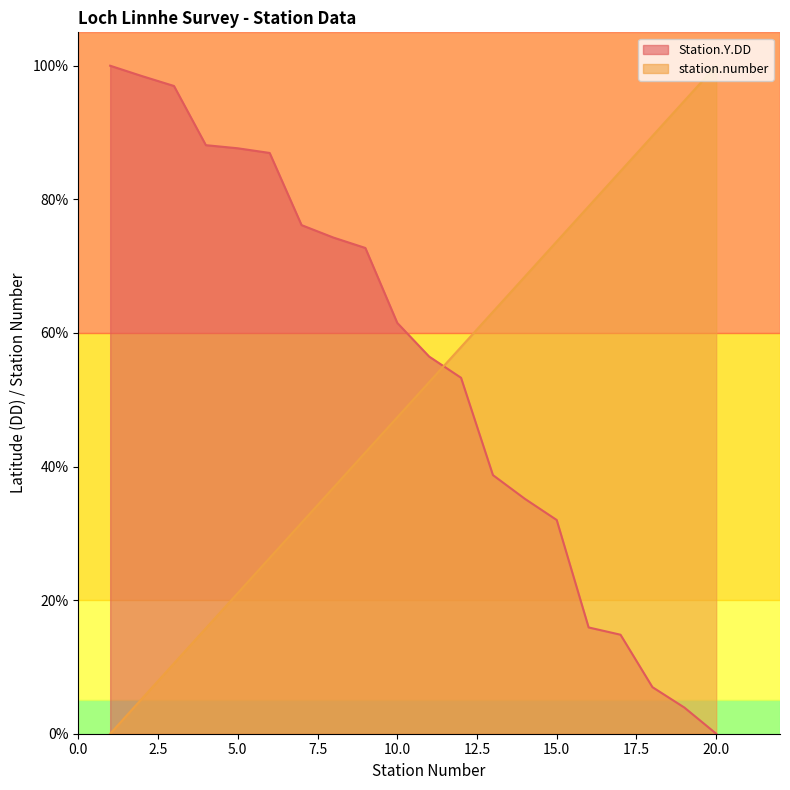

Which category has the highest value in the station.number series?

20.0